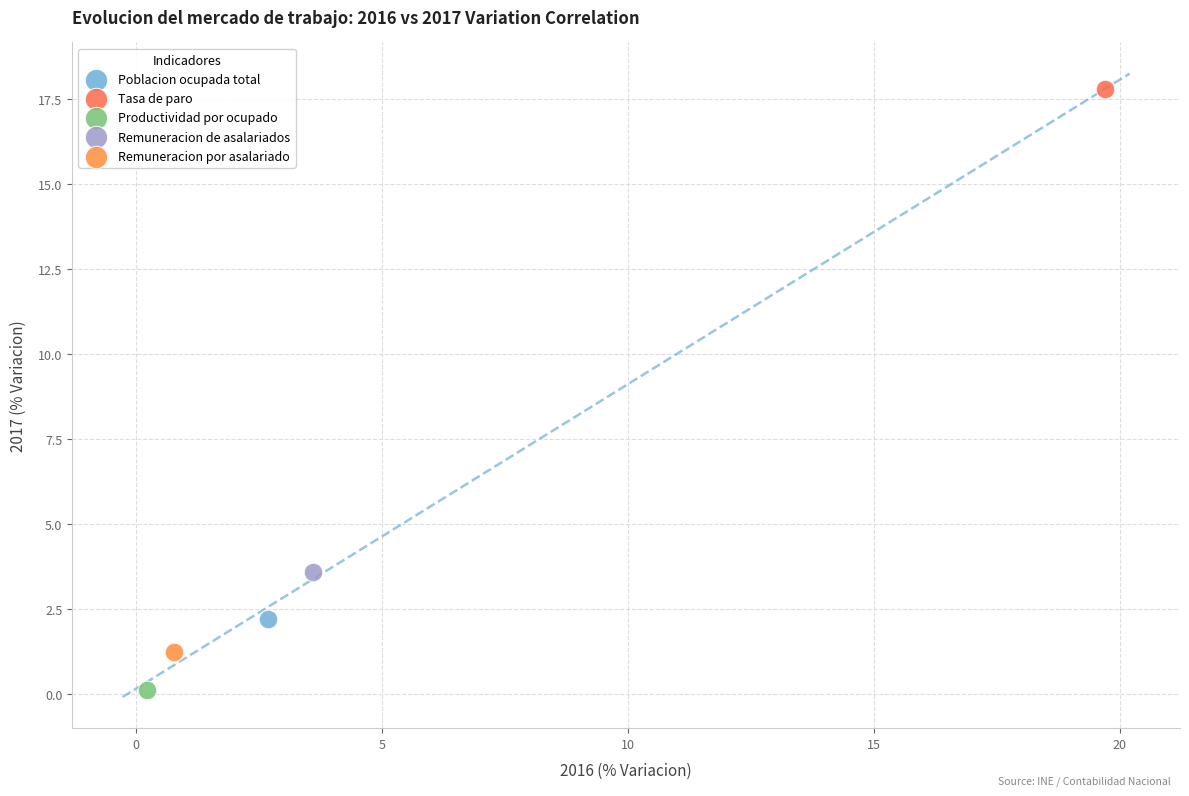

Which series contains the lowest Y value?

Productividad por ocupado